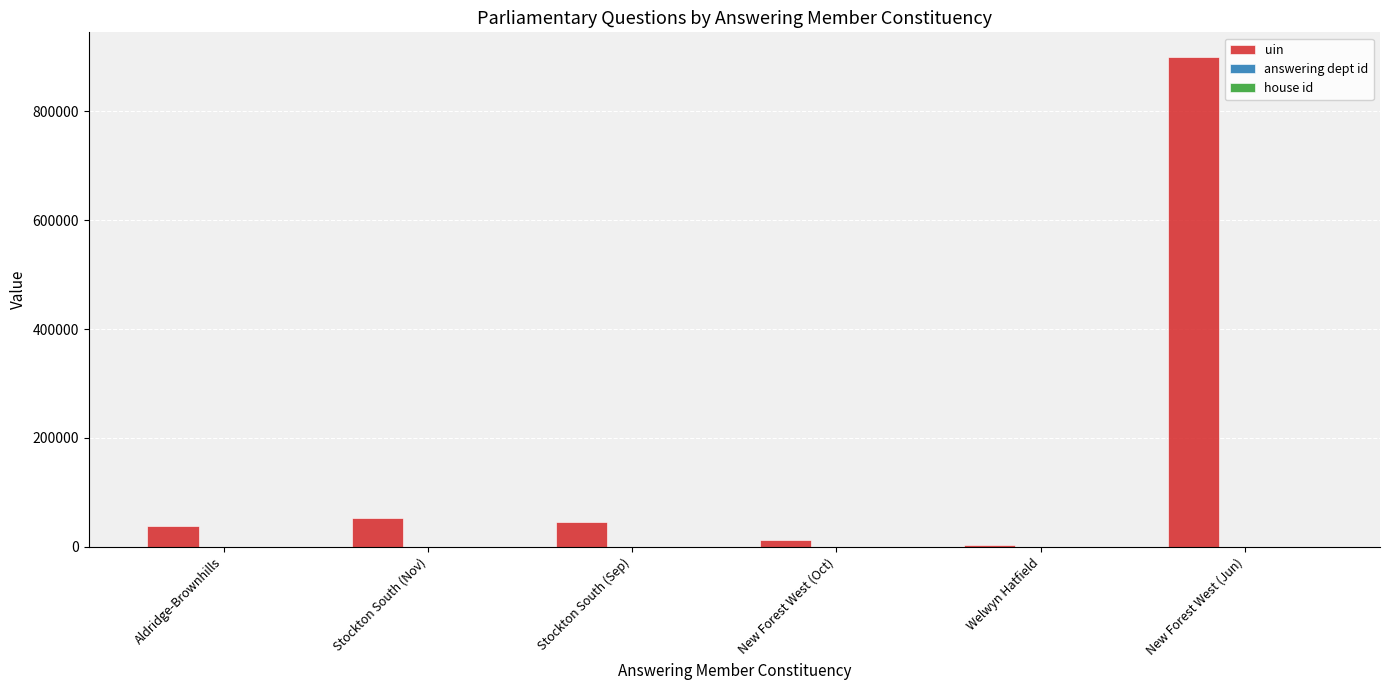

Which category has the highest value across all series?

New Forest West (Jun)